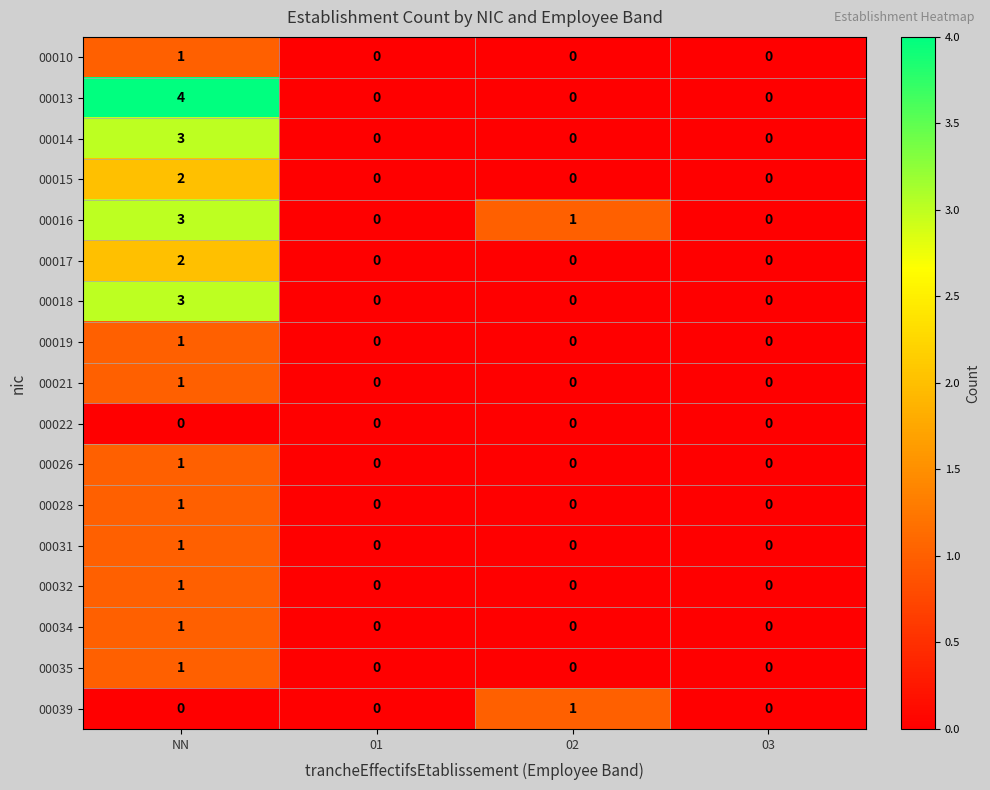

How many data points does each series have?

4